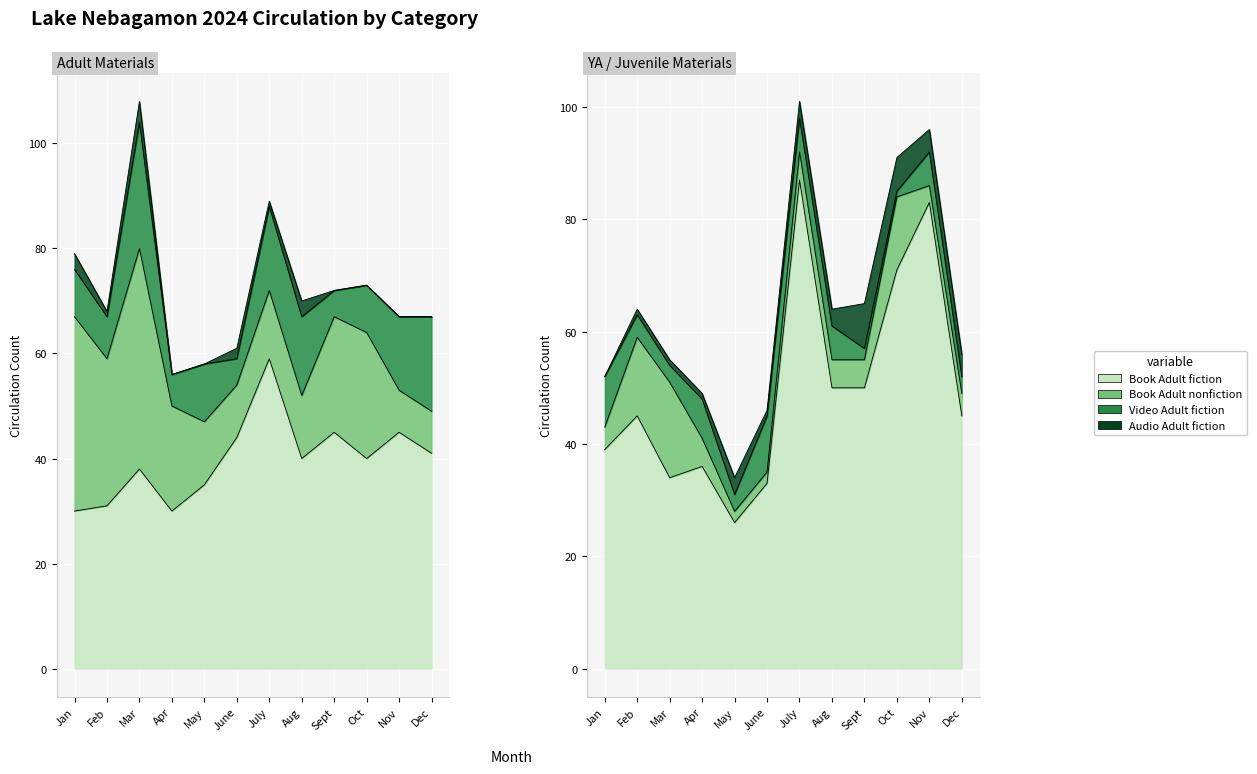

At which category does Audio Adult fiction reach its first local valley?

Feb